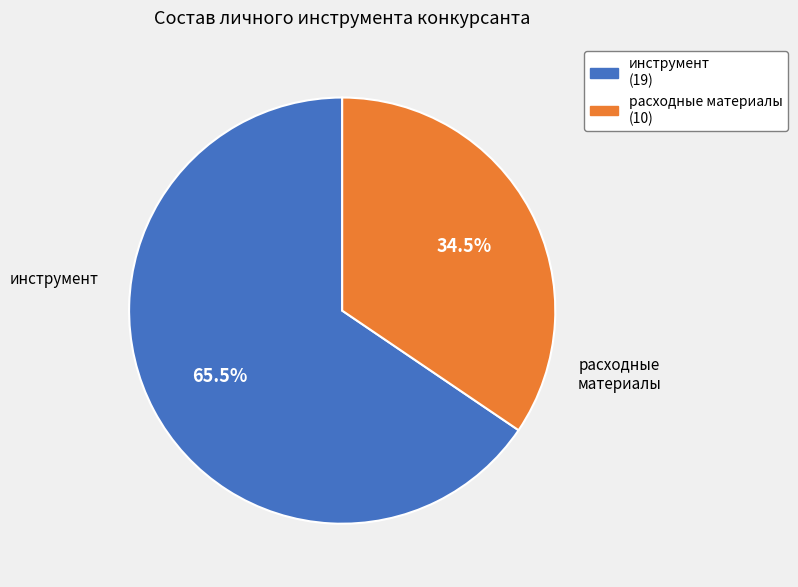

Combined, what portion of the pie is инструмент and расходные материалы?

100.0%